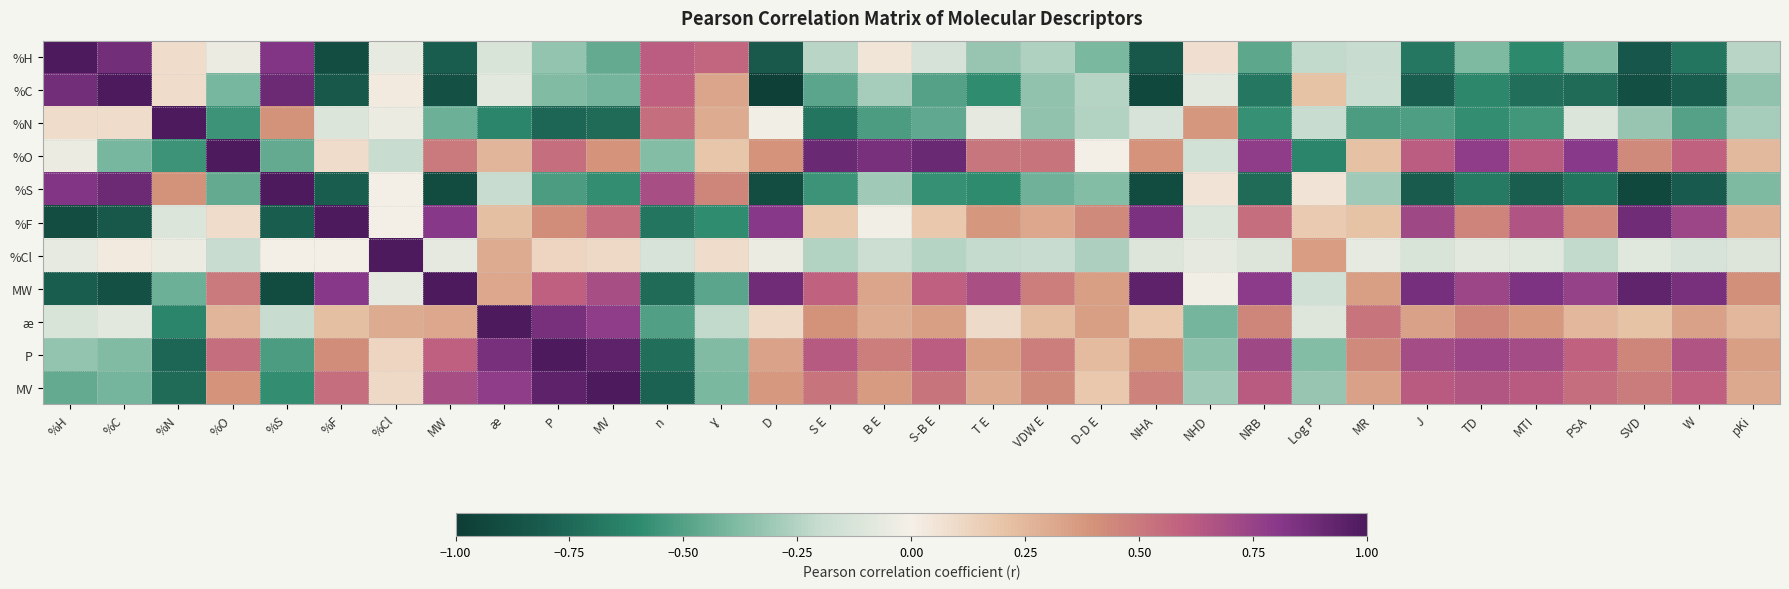

Rank the series at %C from lowest to highest value.

MW, %F, MV, %O, P, ӕ, %Cl, %N, %H, %S, %C